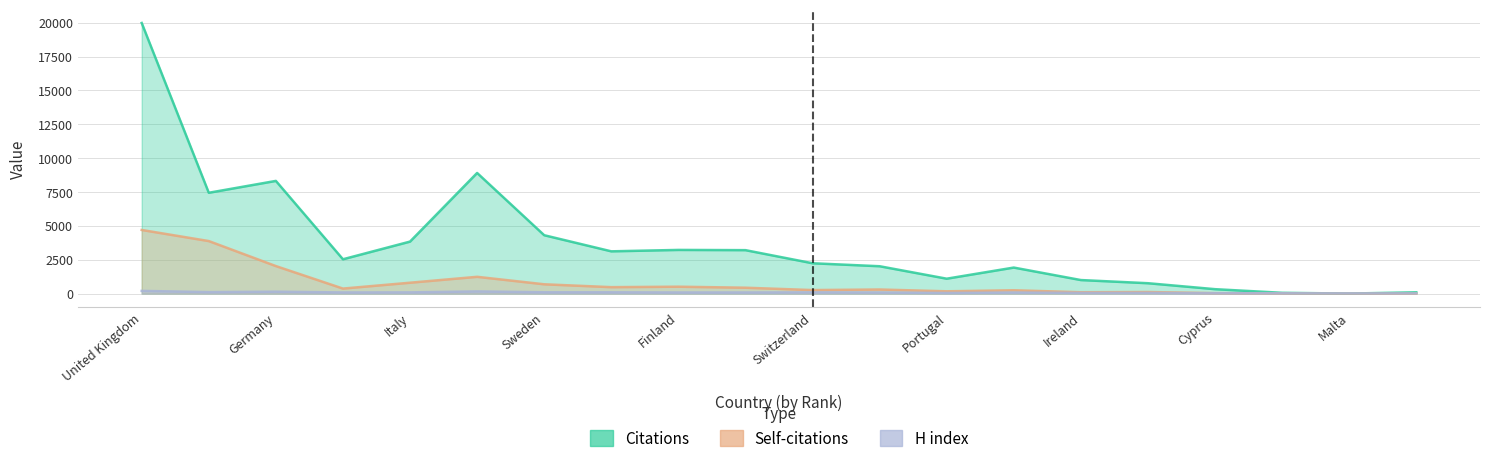

At which category does Self-citations reach its first local valley?

France